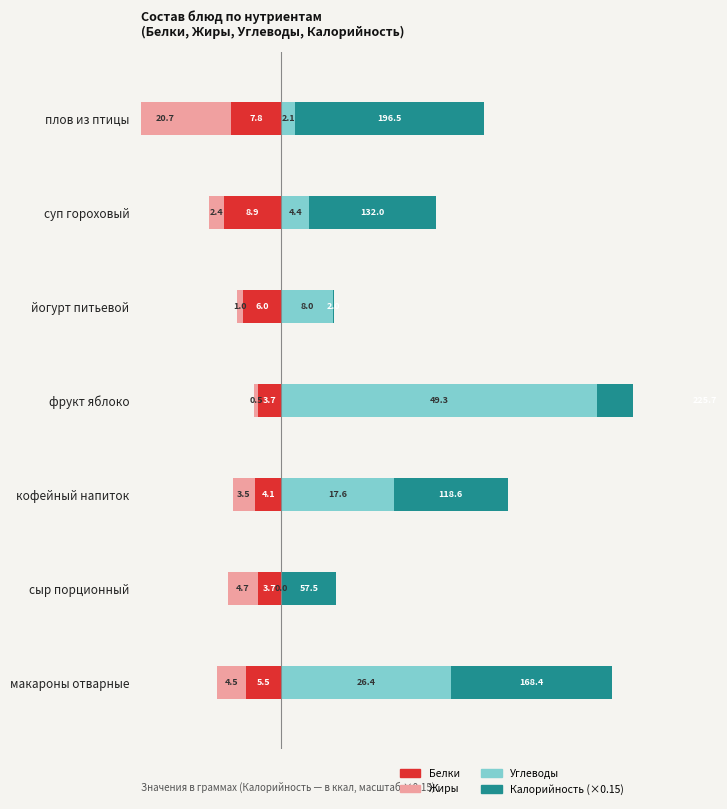

What is the value of the Калорийность (норм.) bar at the 3rd from the left?

17.8